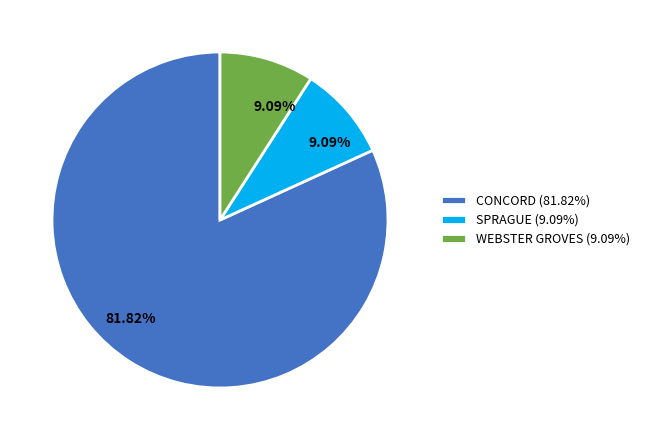

Is CONCORD (81.82%) the majority of the pie?

Yes